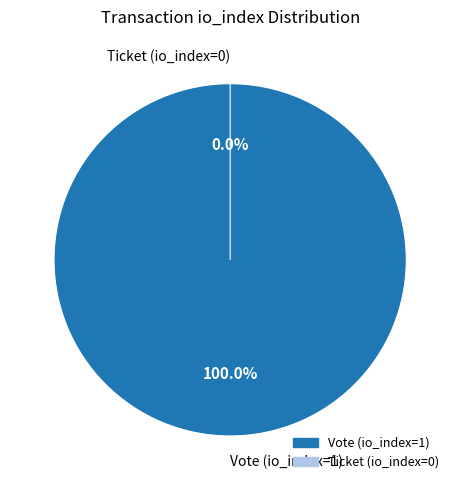

Which slice is the smallest?

Ticket (io_index=0)